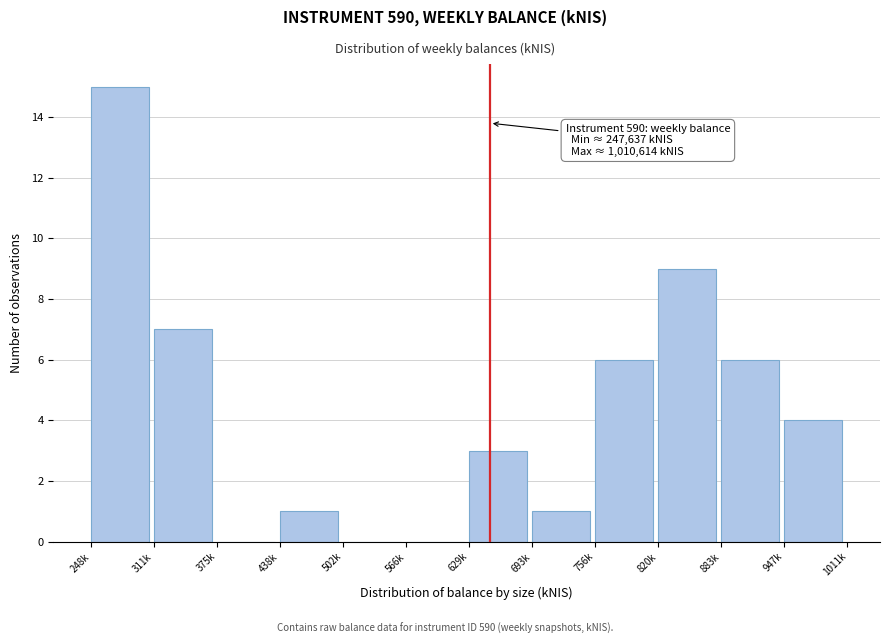

Reading right to left, what are all the values shown in this chart?

947k=4	883k=6	820k=9	756k=6	693k=1	629k=3	566k=0	502k=0	438k=1	375k=0	311k=7	248k=15